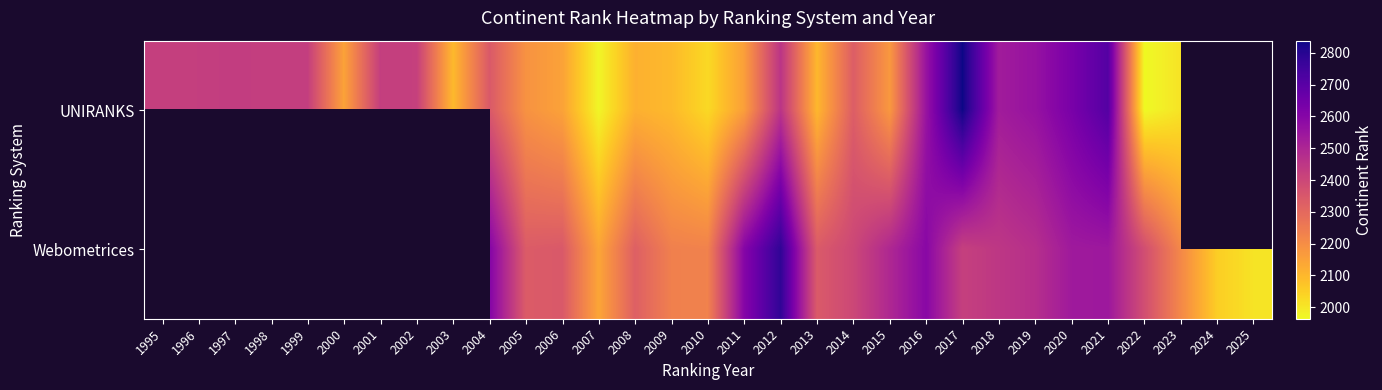

How many data points does each series have?

31